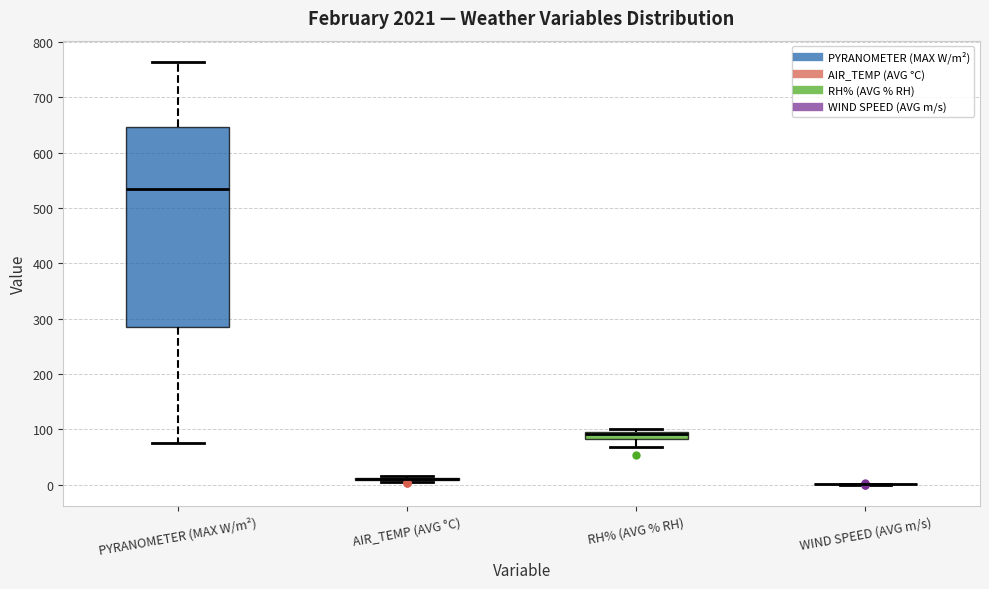

Where is the upper edge of the box for RH% (AVG % RH) on the y-axis? The values are not printed on the chart, so give them approximately, as read against the axis.

100